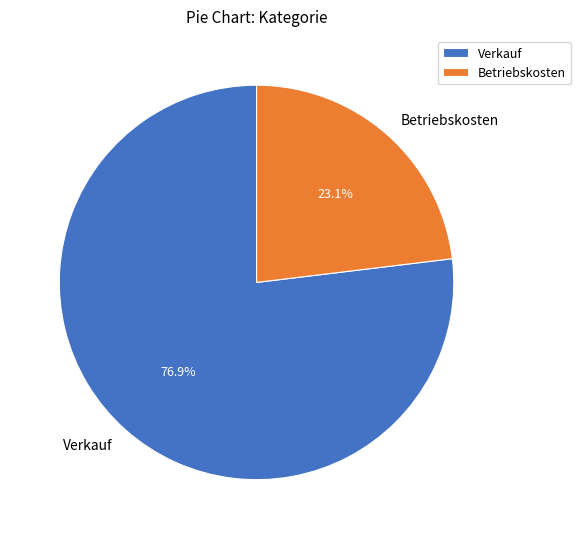

Approximately how many times larger is the value at Verkauf compared to Betriebskosten?

3.3